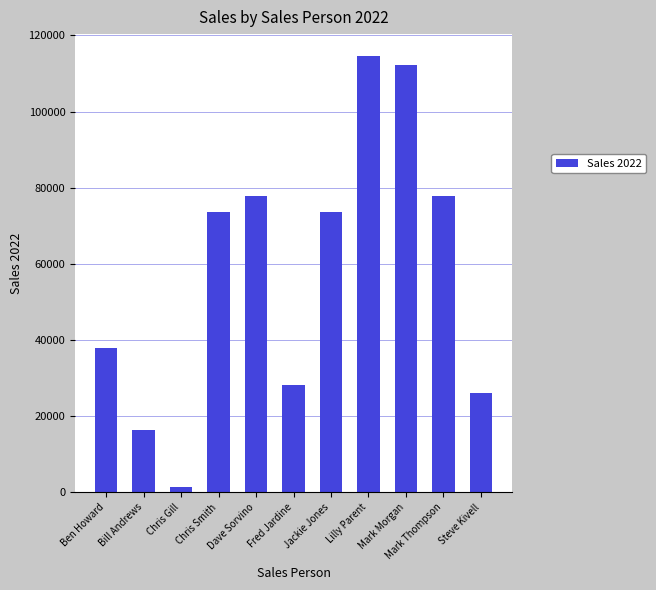

What is the change in value from Mark Thompson to Steve Kivell?

-51700